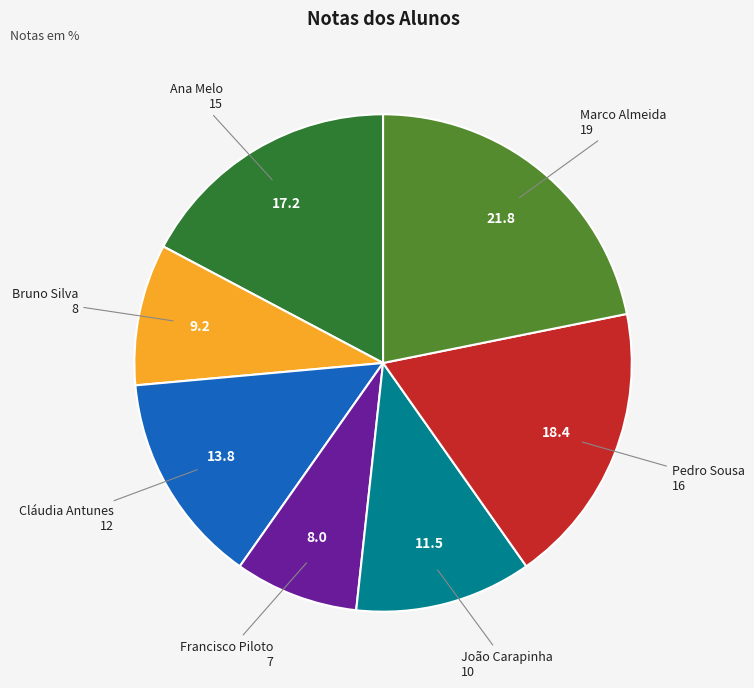

Is there any slice that represents more than half of the pie?

No